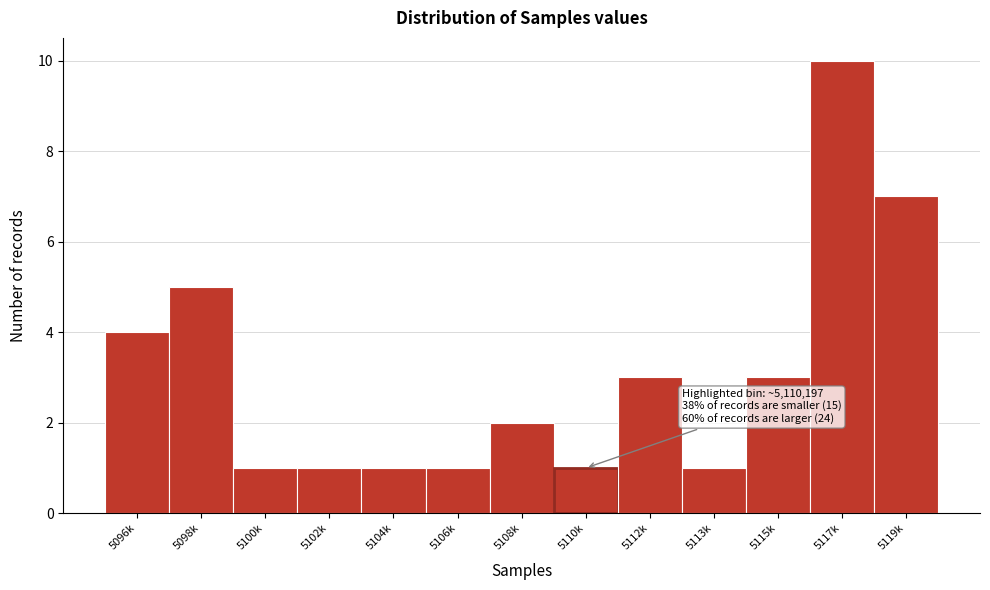

Reading left to right, transcribe all the data shown in this chart.

4	5	1	1	1	1	2	1	3	1	3	10	7